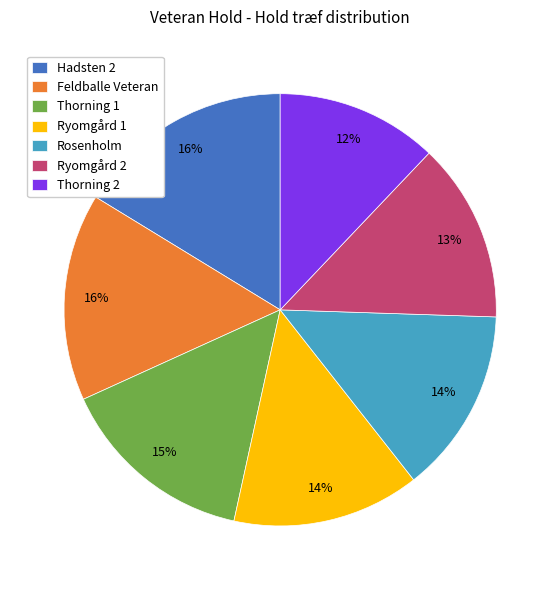

To the nearest percent, what portion does Thorning 1 represent?

15%